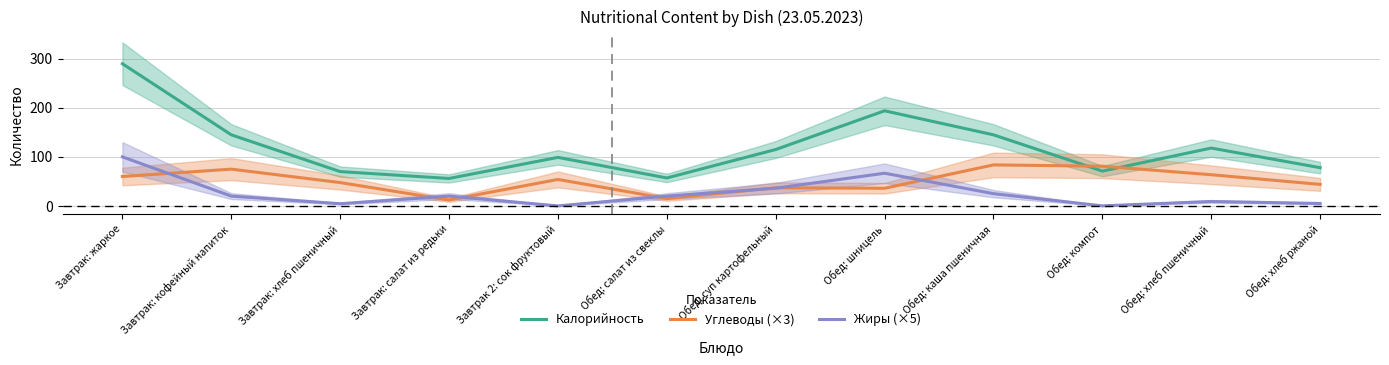

What are all the series names shown in the legend?

Калорийность, Углеводы (×3), Жиры (×5)